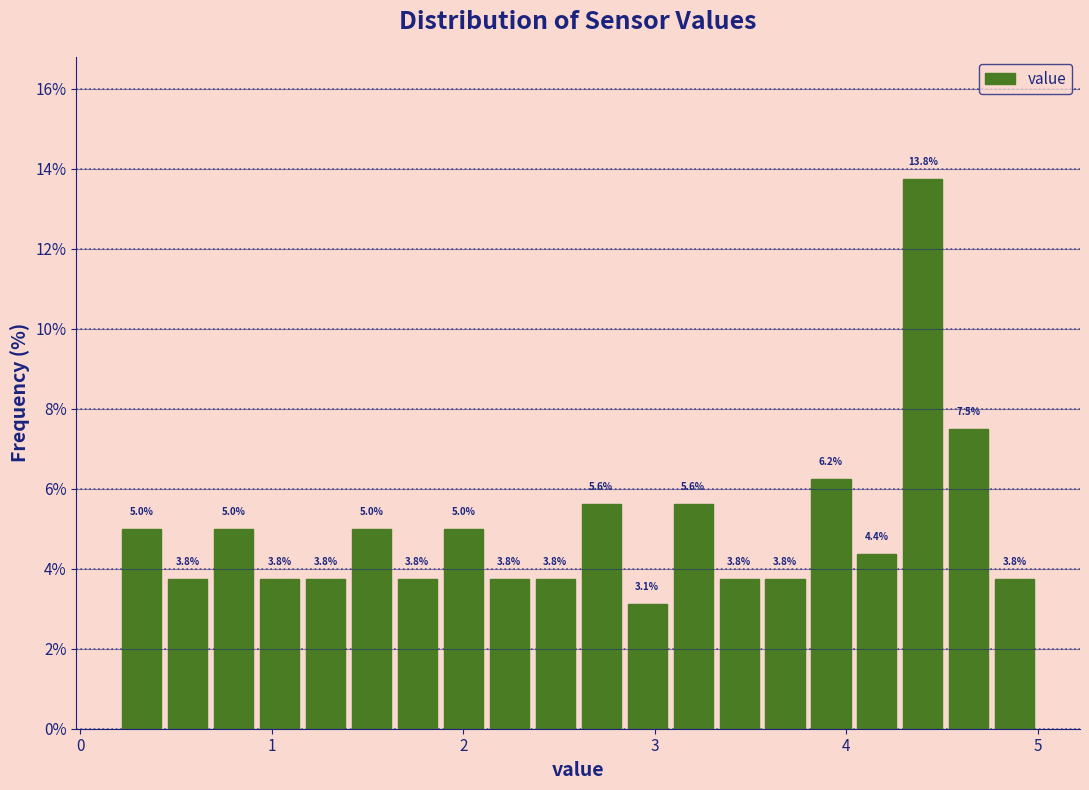

Around what value on the x-axis is the tallest bar? Give the approximate position of its centre, as read against the axis.

4.4